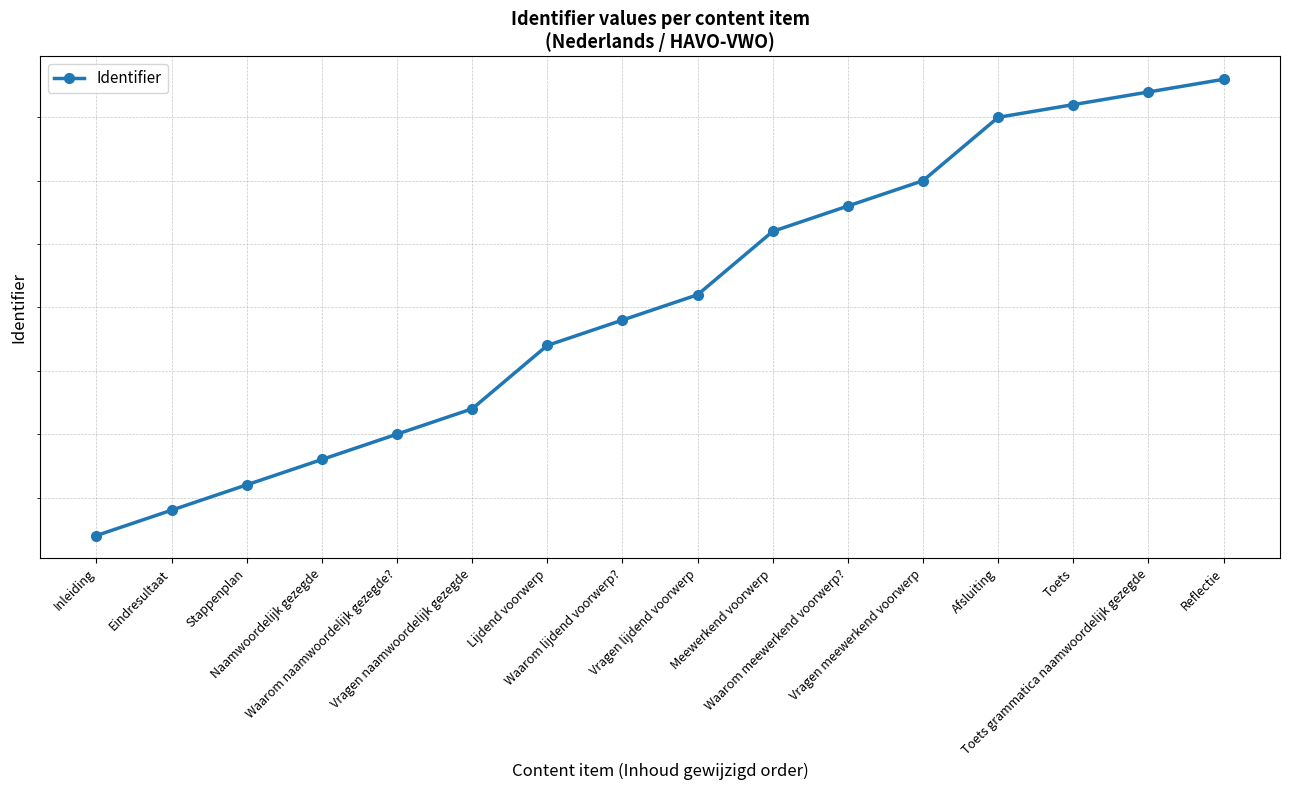

What is the change in value from Eindresultaat to Reflectie?

+34